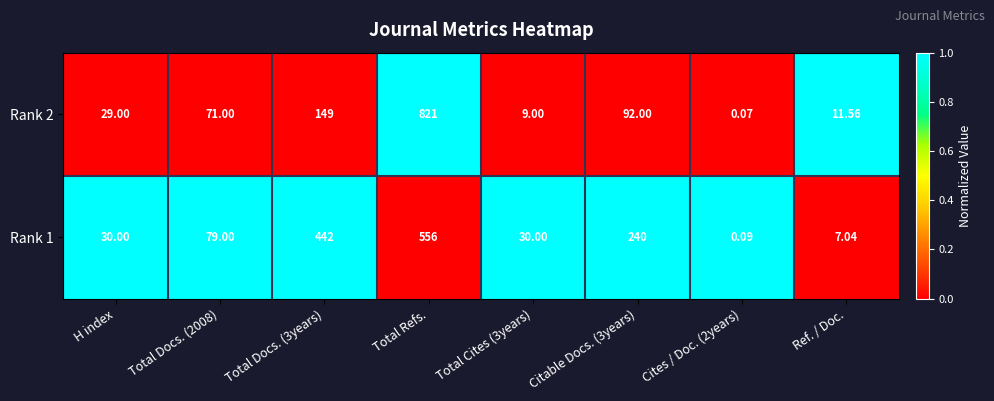

Which label corresponds to the largest value in the chart?

Total Refs.